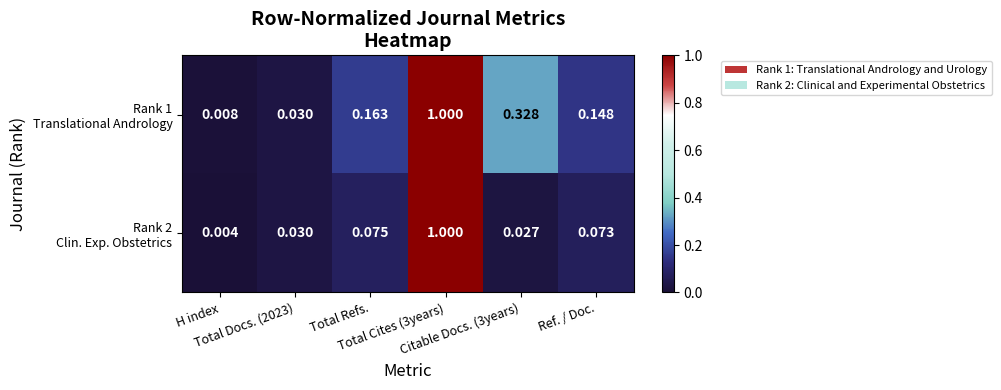

How many distinct data groups are displayed?

2